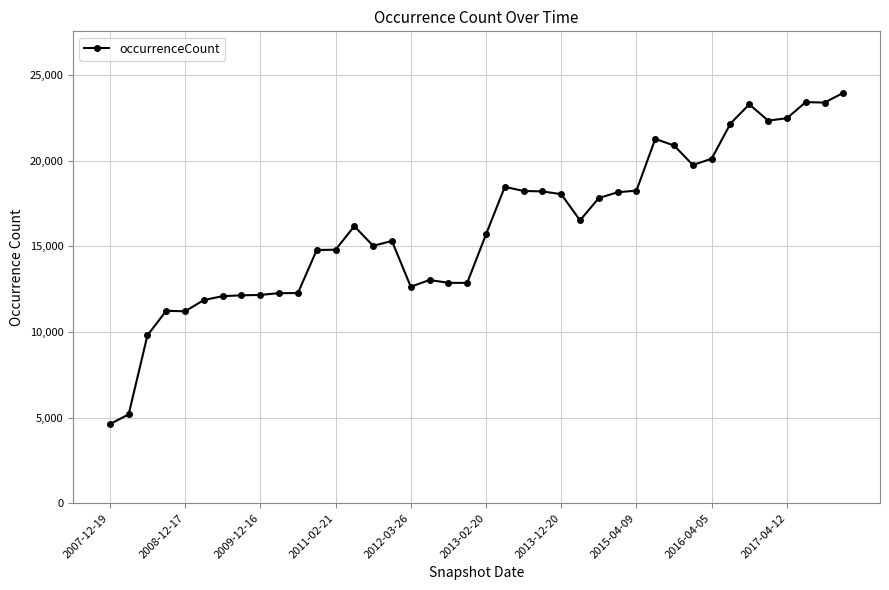

What is the maximum value shown in the chart?

23957